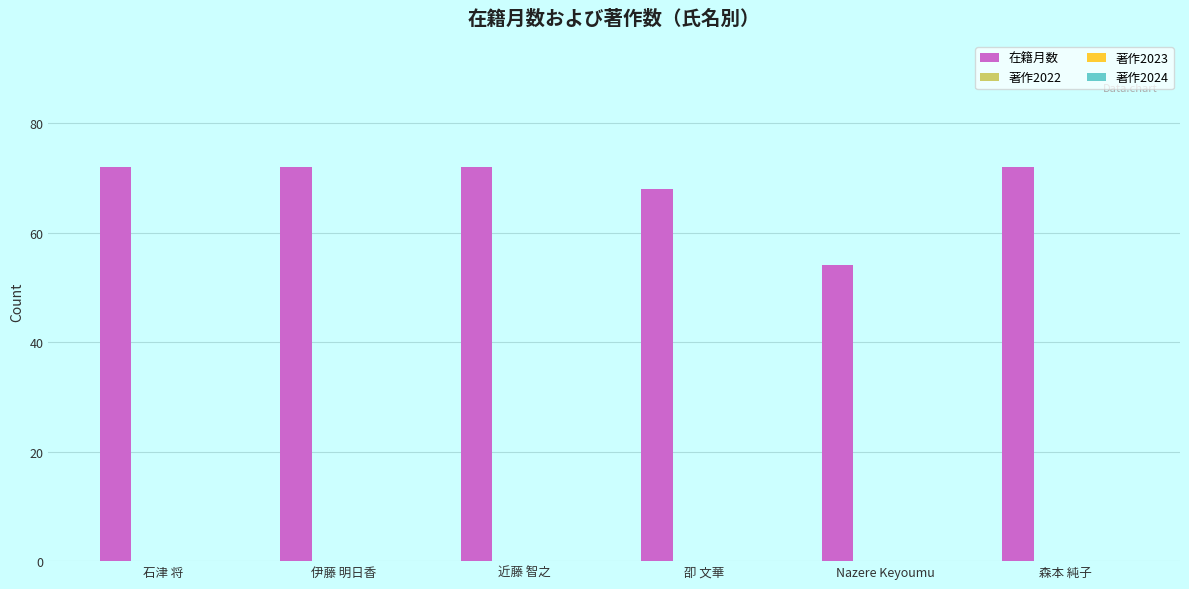

Reading left to right, extract all data points from this chart.

72	72	72	68	54	72